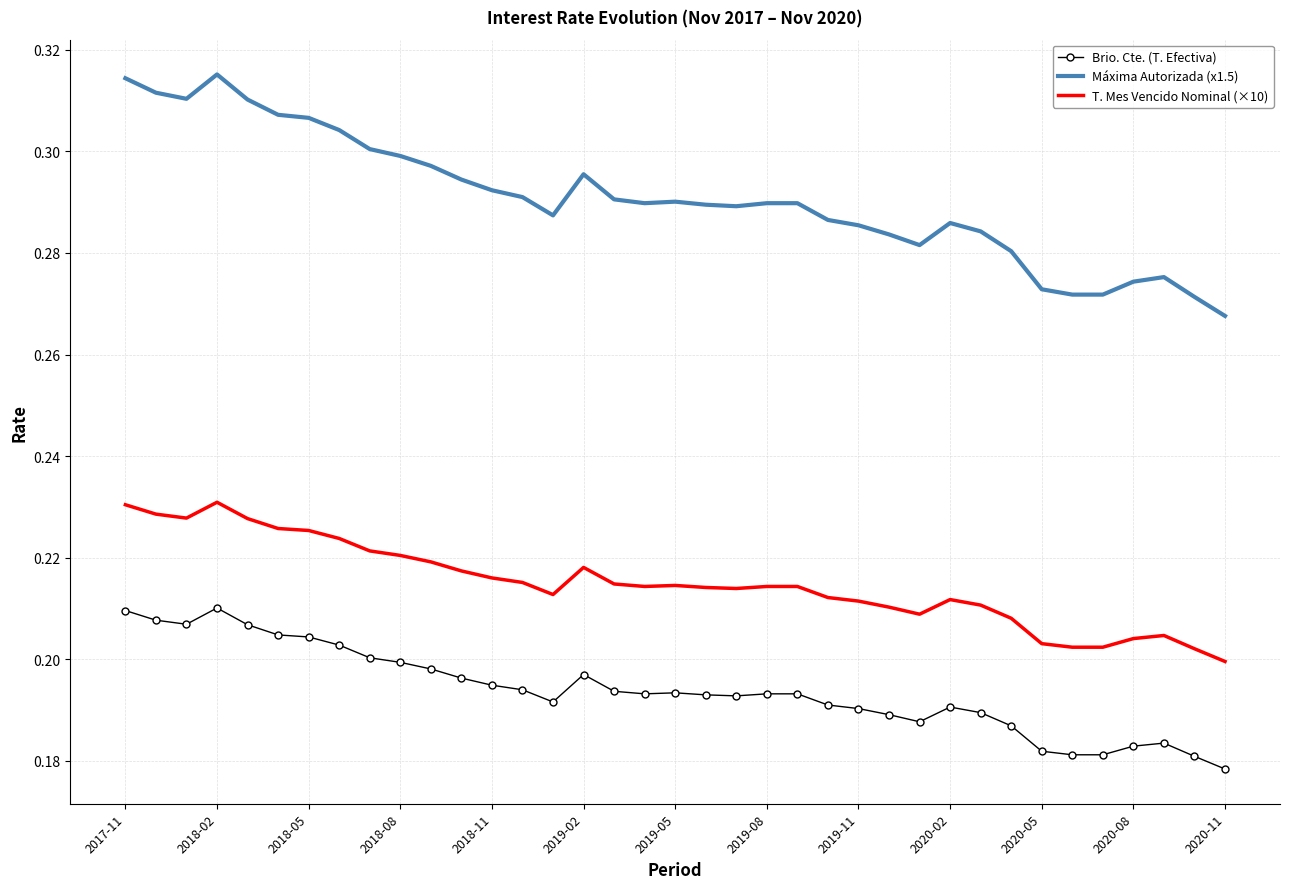

True or false: Brio. Cte. (T. Efectiva) and Máxima Autorizada (x1.5) cross at least once.

False